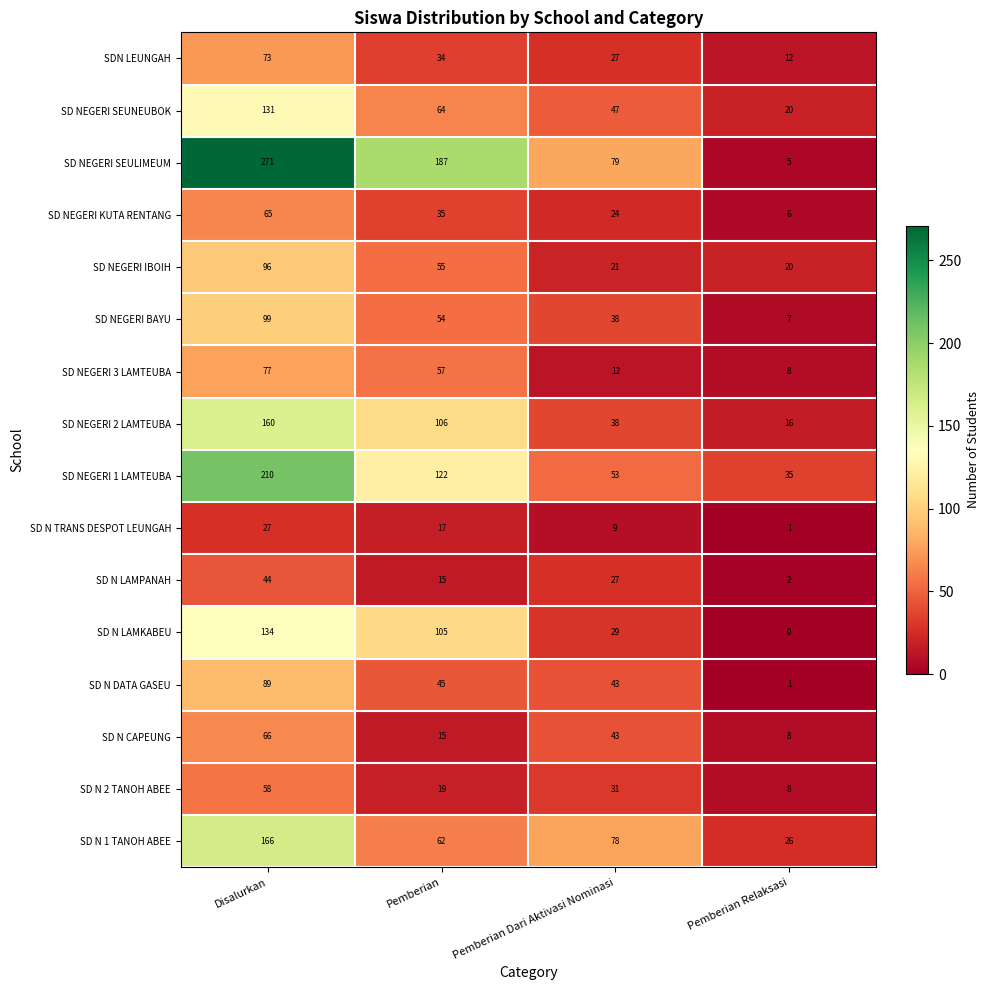

What is the difference between the second highest and minimum values in the SD N 1 TANOH ABEE series?

52